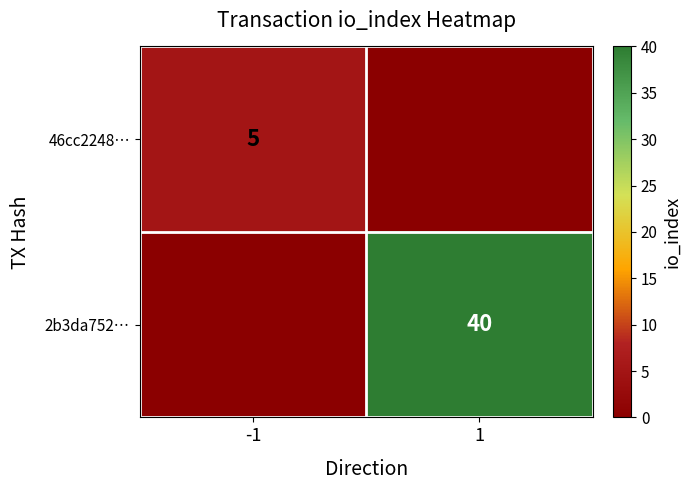

The 2b3da752… series shows 40 at 1. True or false?

True